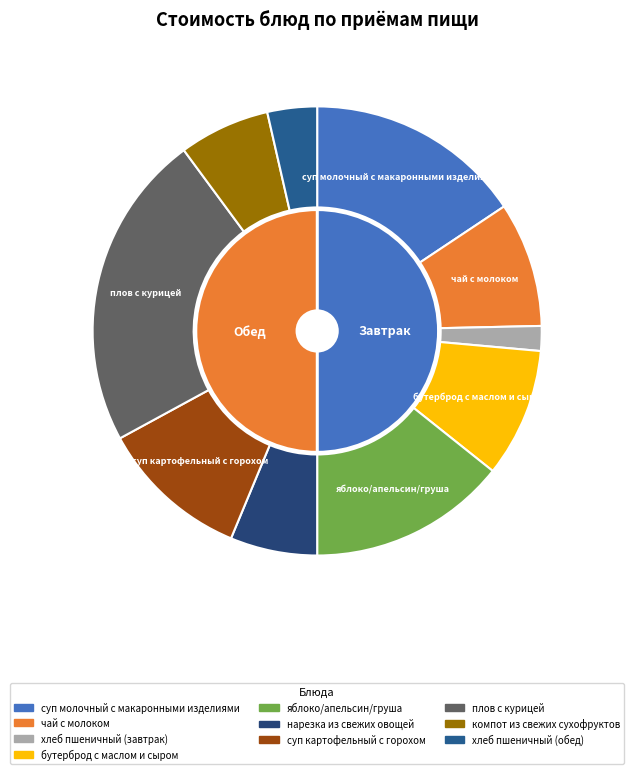

To the nearest percent, what is the difference between the largest and smallest slice percentages?

21%